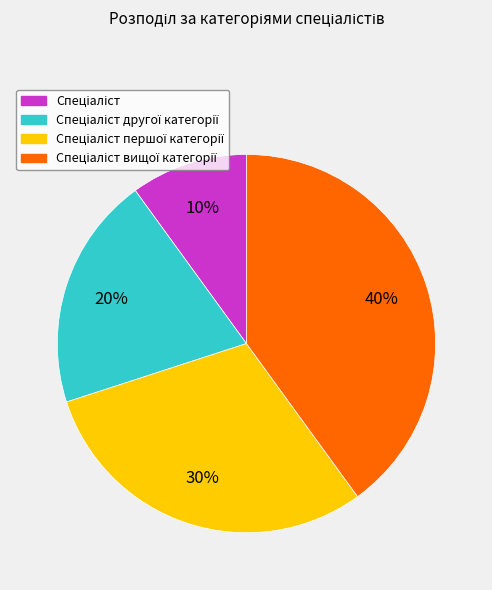

To the nearest percent, what is the average slice percentage?

25%